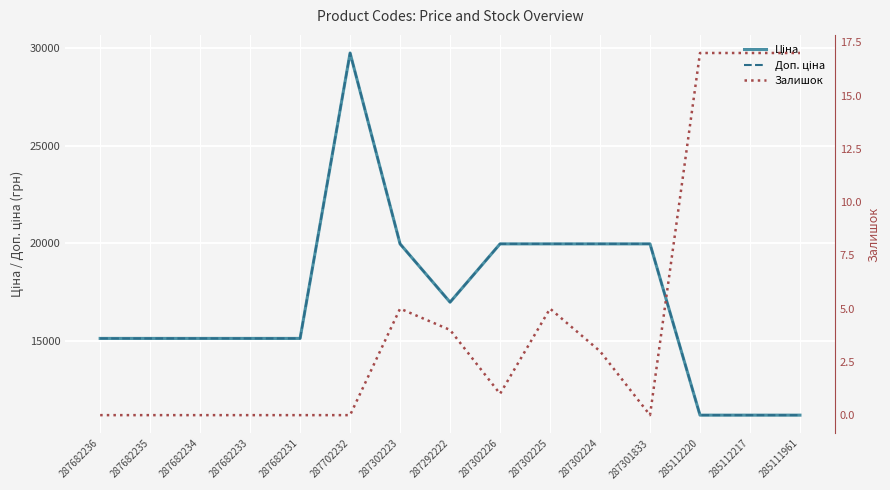

What are all the series names shown in the legend?

Ціна, Доп. ціна, Залишок